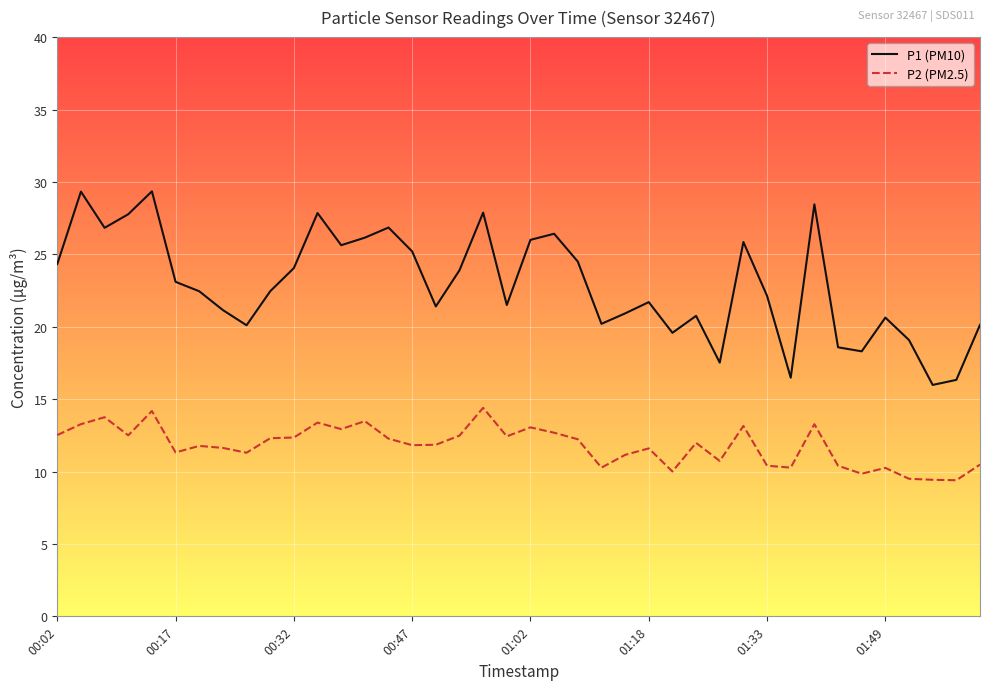

What is the lowest value of the P1 (PM10) series?

16.0